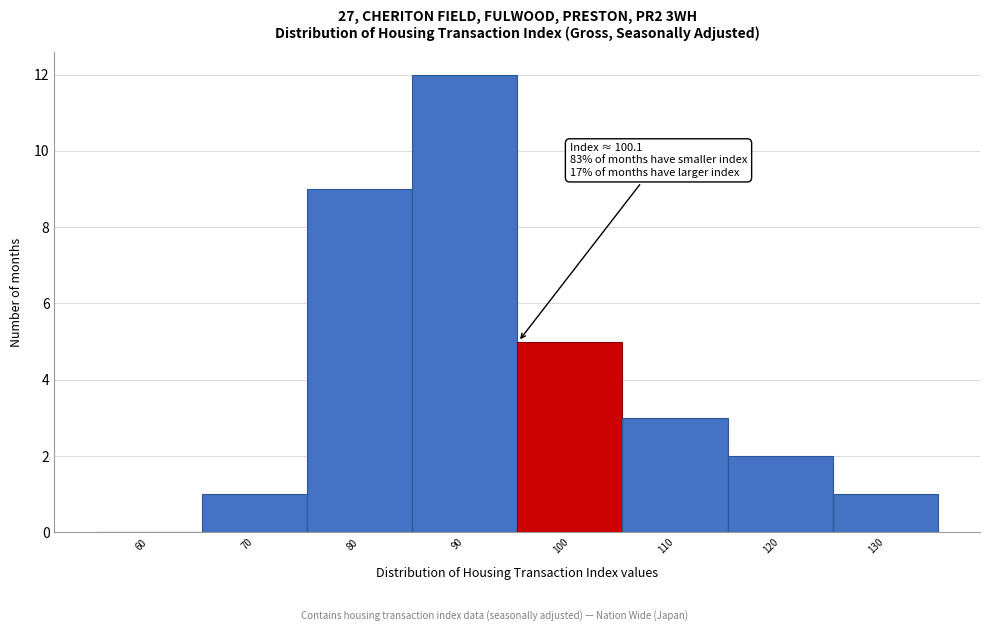

Reading left to right, extract all data points from this chart.

60=0	70=1	80=9	90=12	100=5	110=3	120=2	130=1